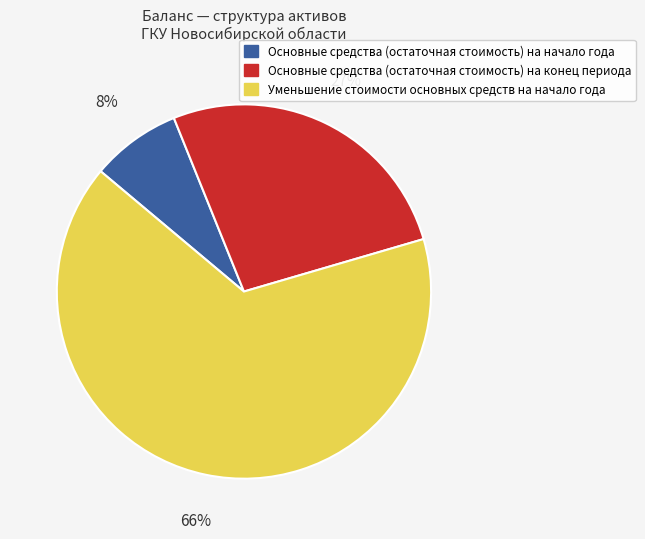

Do Основные средства (остаточная стоимость) на конец периода and Основные средства (остаточная стоимость) на начало года together represent more than half of the pie?

No